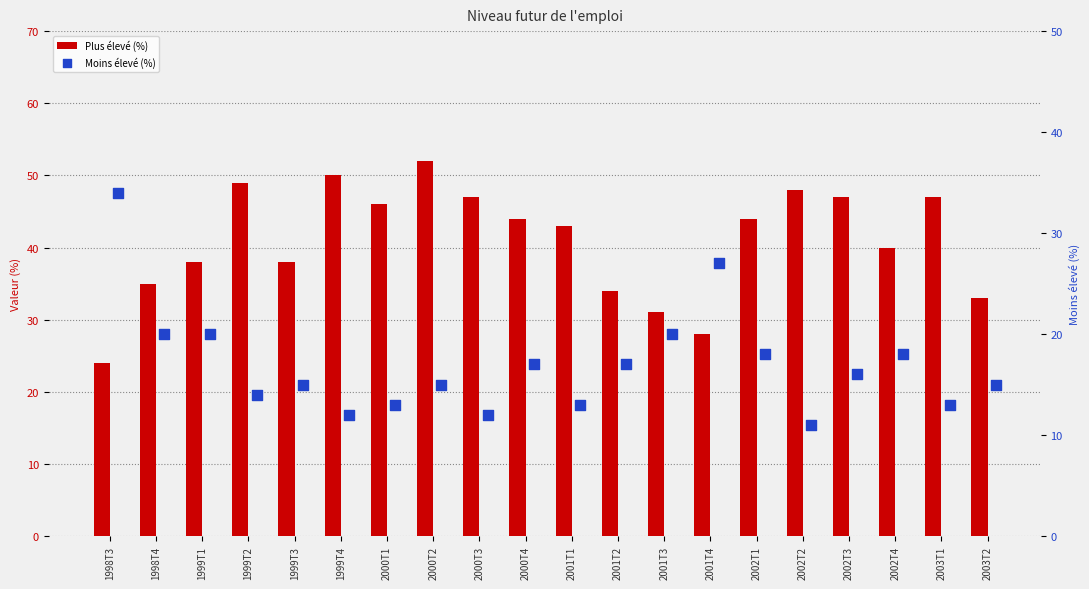

Which series has the widest spread of Y values?

Plus élevé (%)